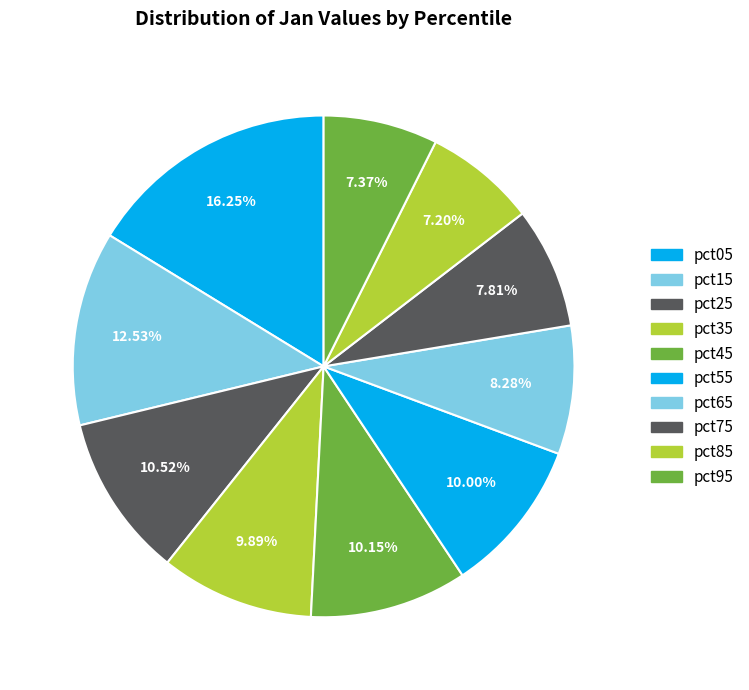

How many slices are in this pie chart?

10